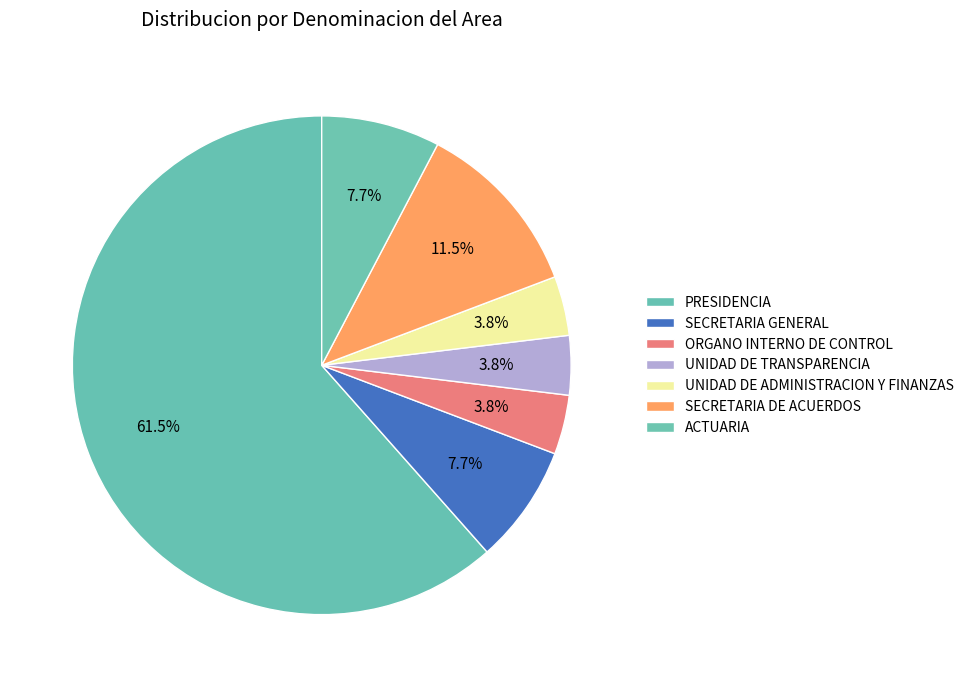

How many segments does this pie chart have?

7